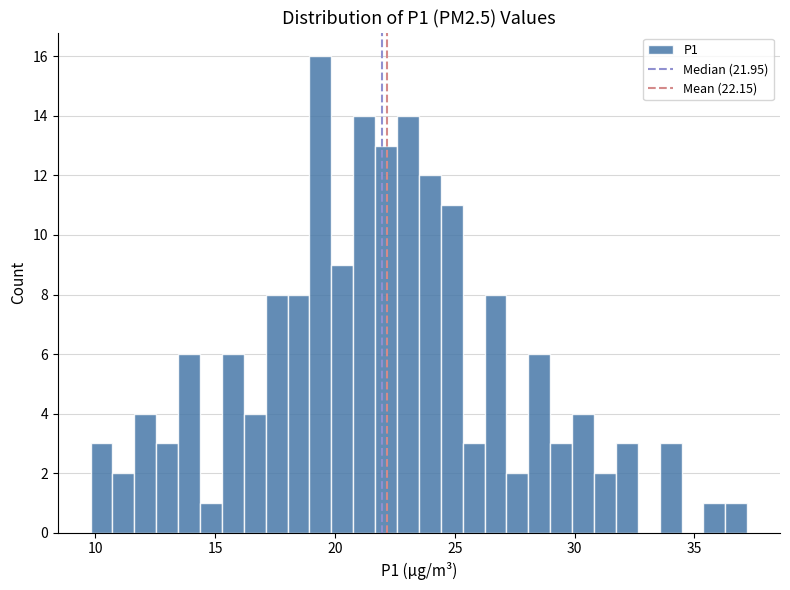

Read against the x-axis, roughly where is the centre of the tallest bar?

19.5